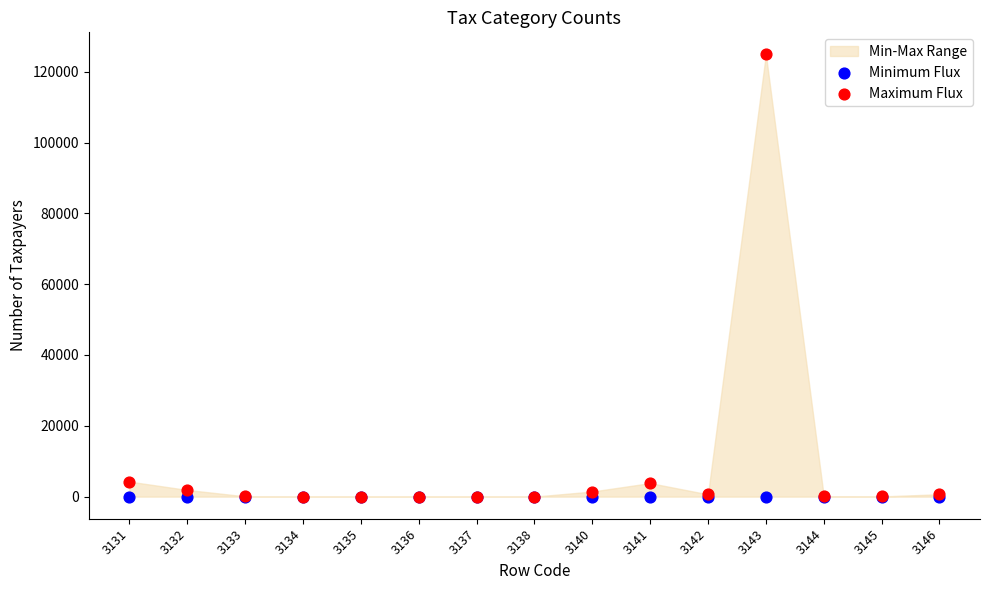

Which series reaches the maximum Y coordinate?

Maximum Flux